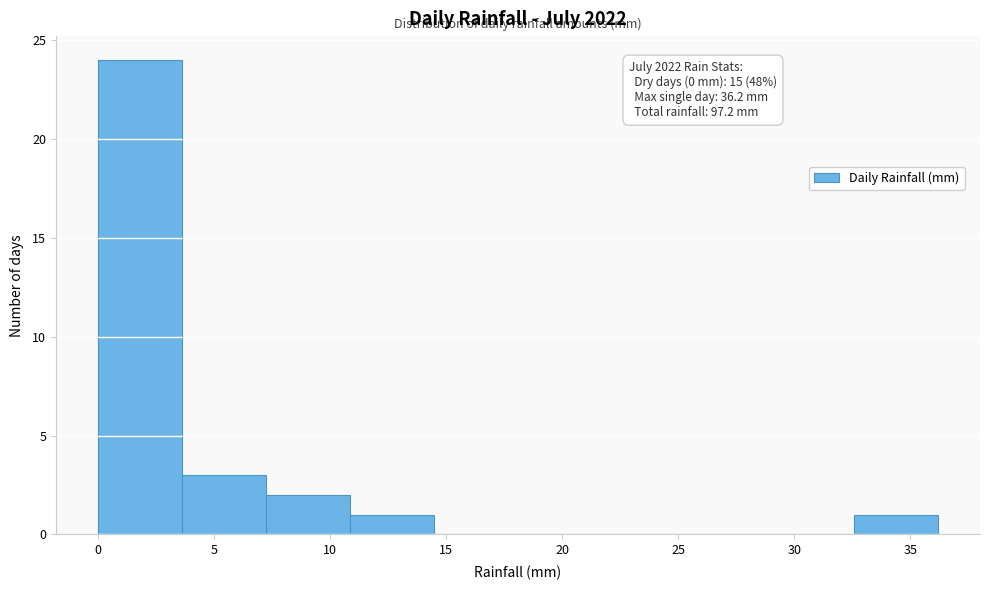

Over which range of the x-axis is the bar tallest?

0.0 to 3.5